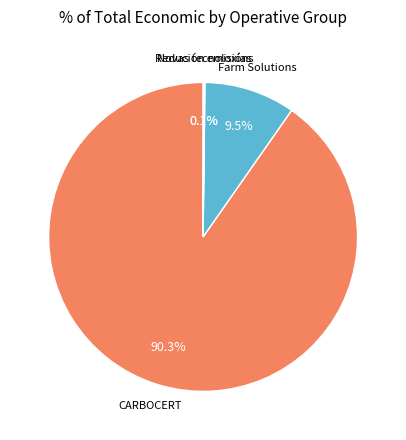

Is there a majority slice in this chart?

Yes